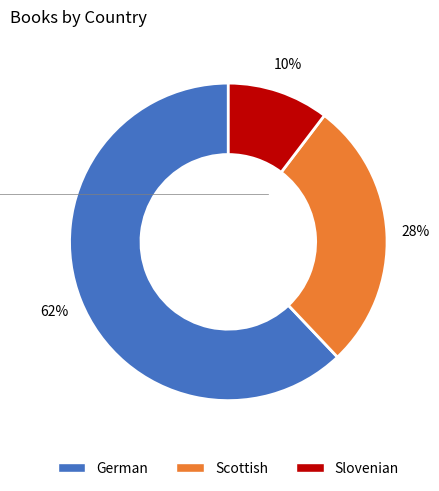

Is it true that Slovenian is 10% of the pie?

True